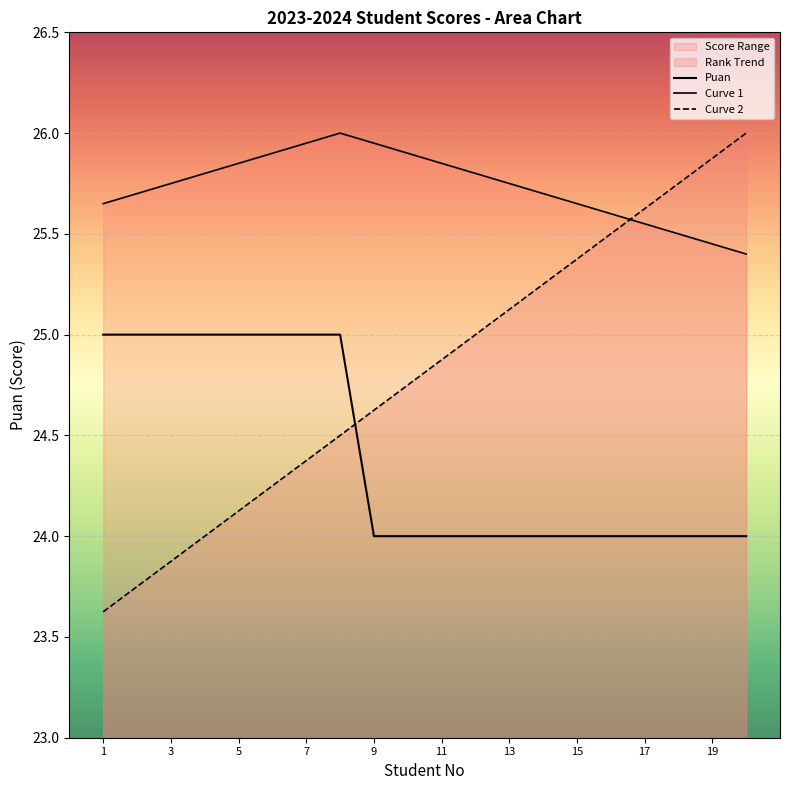

At which category is the sum across all series the highest?

20